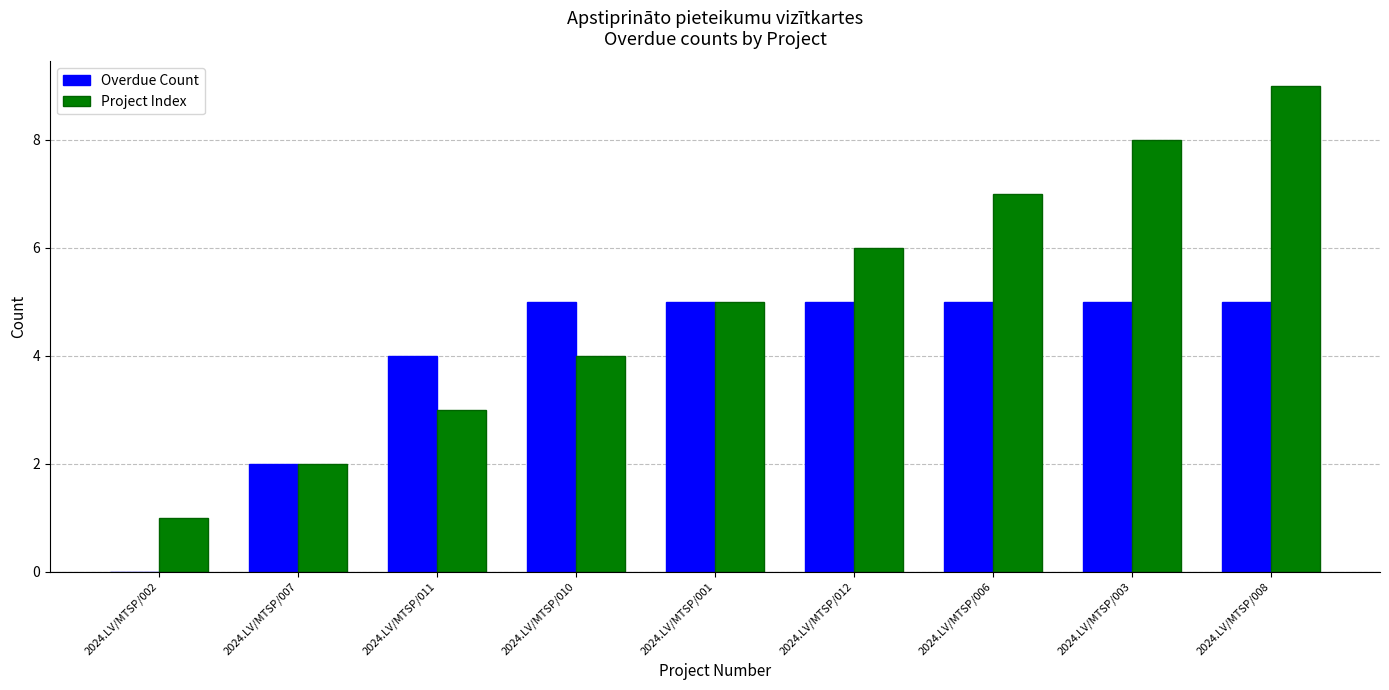

Is the value of Overdue Count at 2024.LV/MTSP/006 greater than the value of Project Index at 2024.LV/MTSP/006?

No